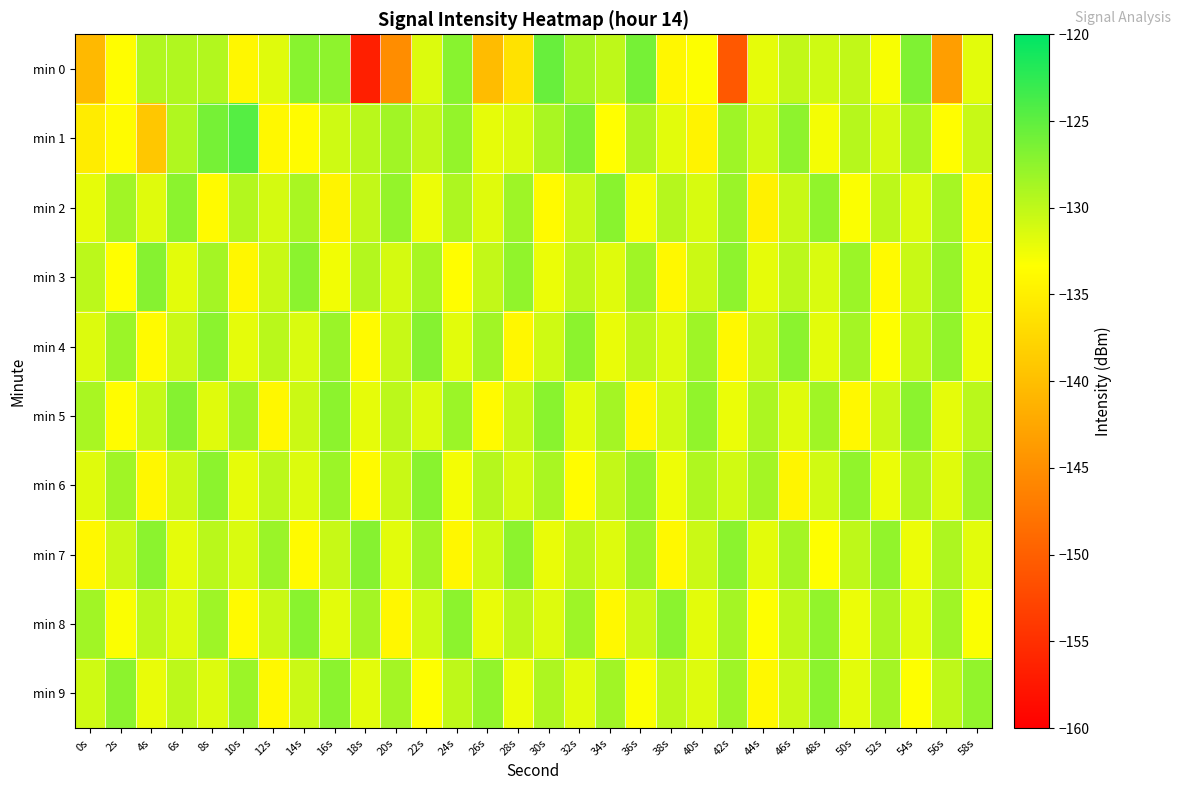

How many series are shown in this chart?

10